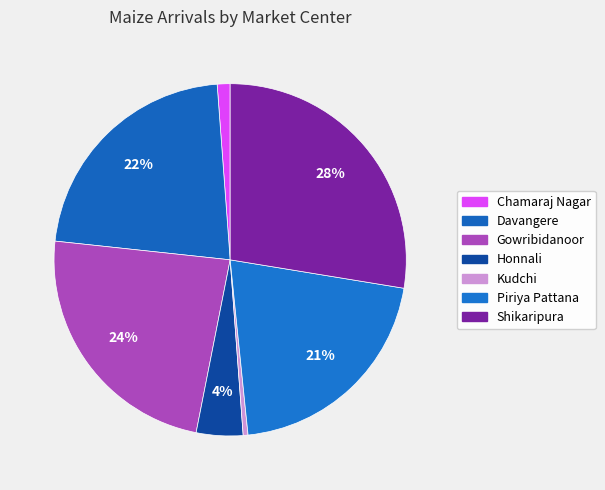

Count the number of slices in the pie.

7